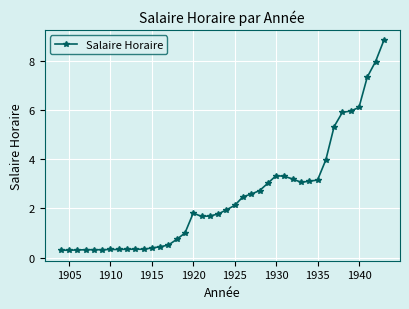

True or false: there are more than 0 points higher than both neighbors.

True